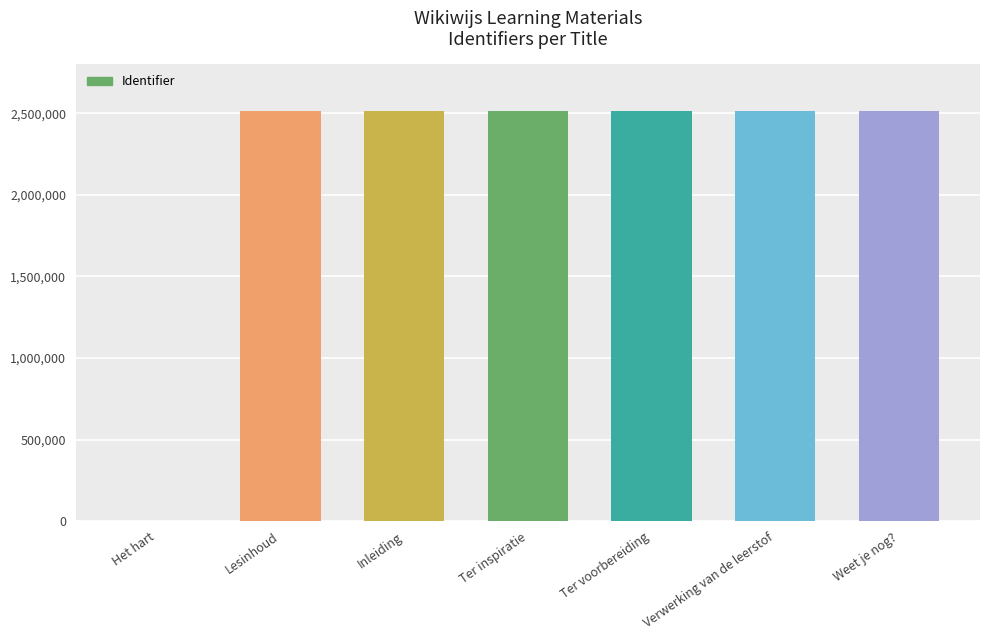

Which has a higher value, Het hart or Weet je nog??

Weet je nog?